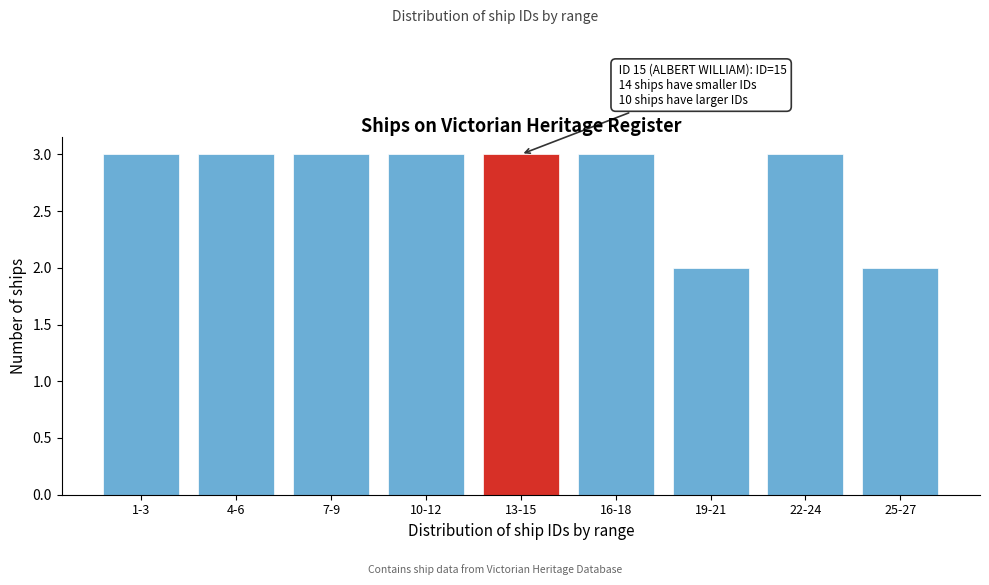

Reading left to right, what are all the values shown in this chart?

1-3=3	4-6=3	7-9=3	10-12=3	13-15=3	16-18=3	19-21=2	22-24=3	25-27=2